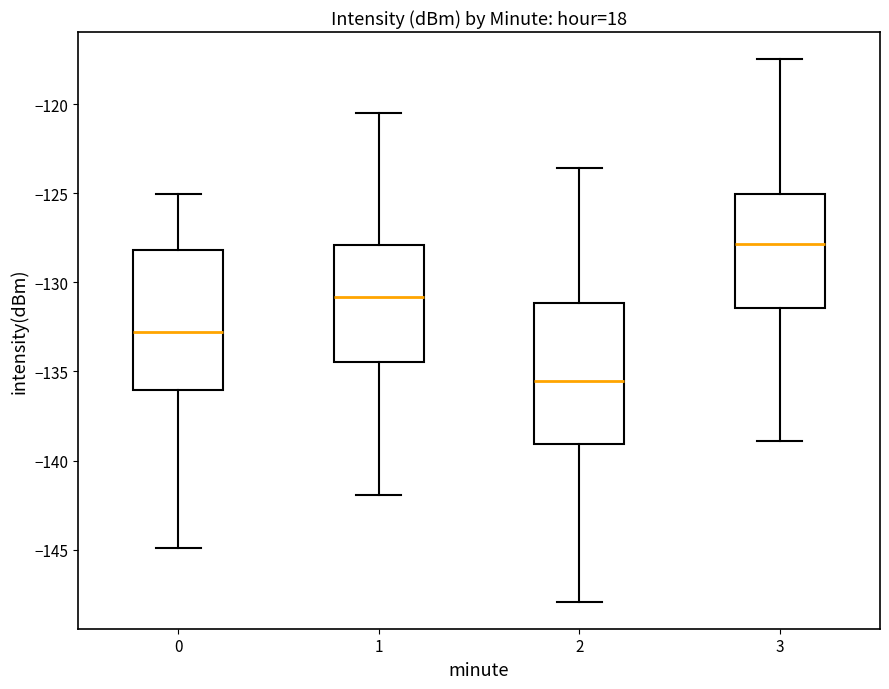

Which box has the lowest median line?

2